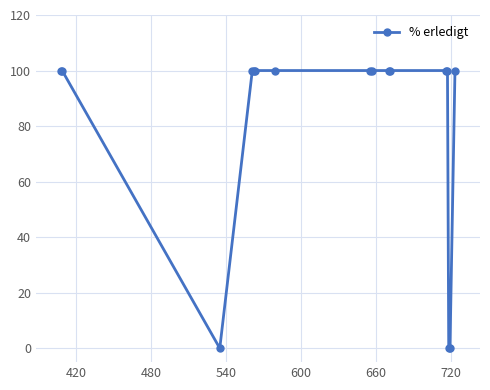

What is the maximum value shown in the chart?

100